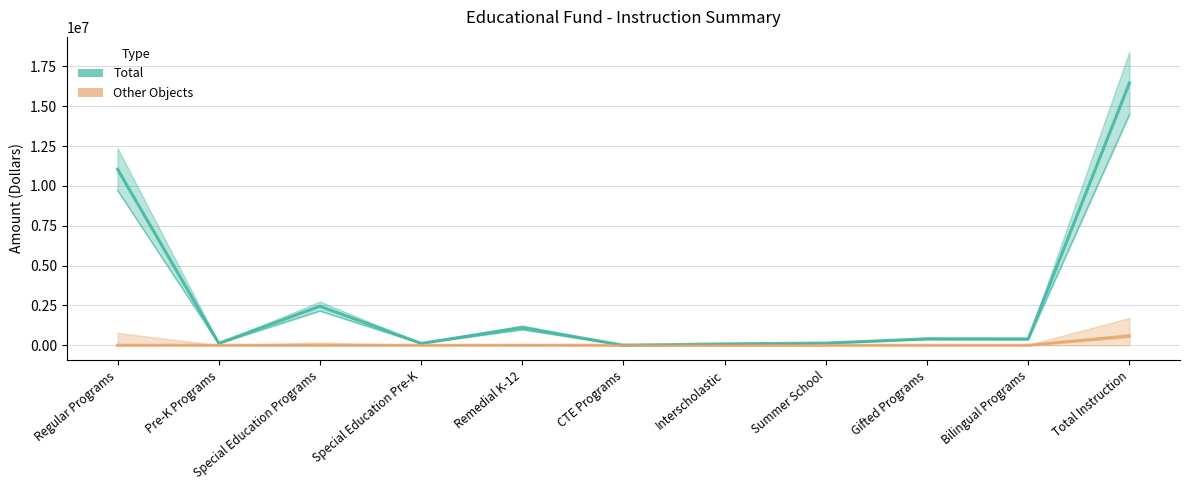

List the series in order of their peak value, highest first.

Total, Other Objects